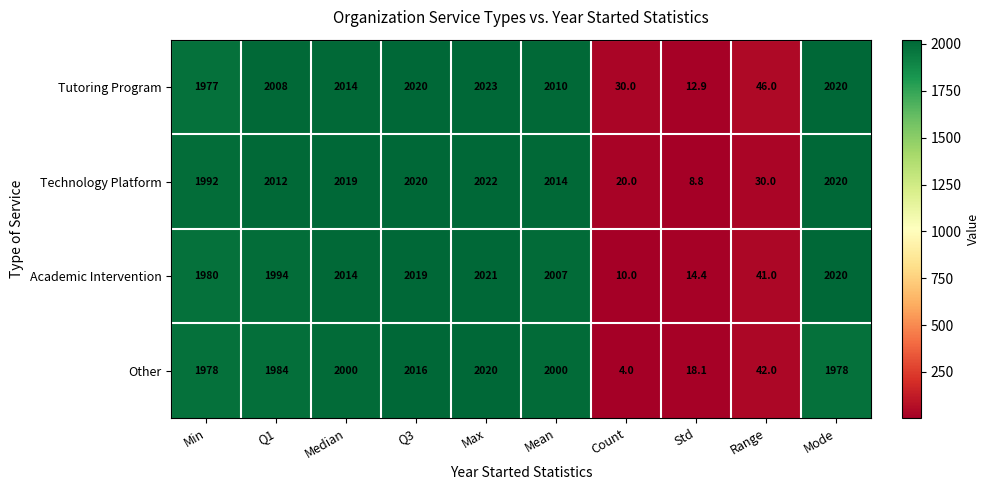

How many data points in Technology Platform are less than 2014?

5